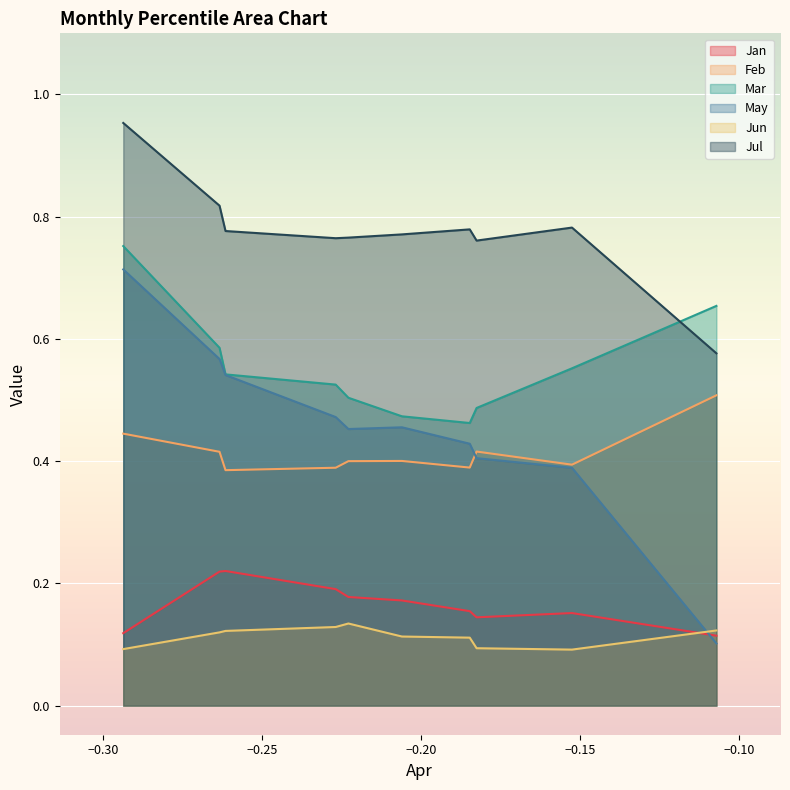

Reading left to right, transcribe all the data shown in this chart.

Jan: pct05=0.1	pct15=0.2	pct25=0.1	pct35=0.2	pct45=0.2	pct55=0.2	pct65=0.2	pct75=0.2	pct85=0.2	pct95=0.1
Feb: pct05=0.5	pct15=0.4	pct25=0.4	pct35=0.4	pct45=0.4	pct55=0.4	pct65=0.4	pct75=0.4	pct85=0.4	pct95=0.4
Mar: pct05=0.7	pct15=0.6	pct25=0.5	pct35=0.5	pct45=0.5	pct55=0.5	pct65=0.5	pct75=0.5	pct85=0.6	pct95=0.8
May: pct05=0.1	pct15=0.4	pct25=0.4	pct35=0.4	pct45=0.5	pct55=0.5	pct65=0.5	pct75=0.5	pct85=0.6	pct95=0.7
Jun: pct05=0.1	pct15=0.1	pct25=0.1	pct35=0.1	pct45=0.1	pct55=0.1	pct65=0.1	pct75=0.1	pct85=0.1	pct95=0.1
Jul: pct05=0.6	pct15=0.8	pct25=0.8	pct35=0.8	pct45=0.8	pct55=0.8	pct65=0.8	pct75=0.8	pct85=0.8	pct95=1.0